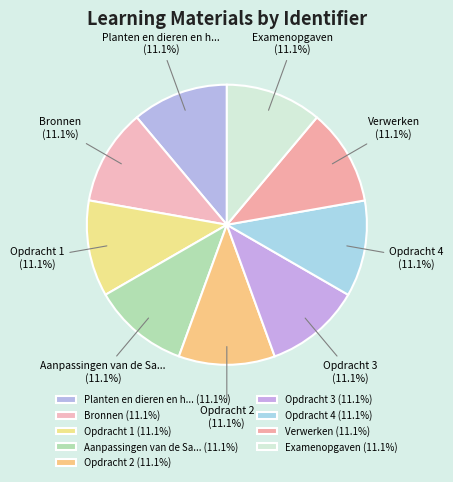

What percentage is NOT represented by Opdracht 2?

88.9%